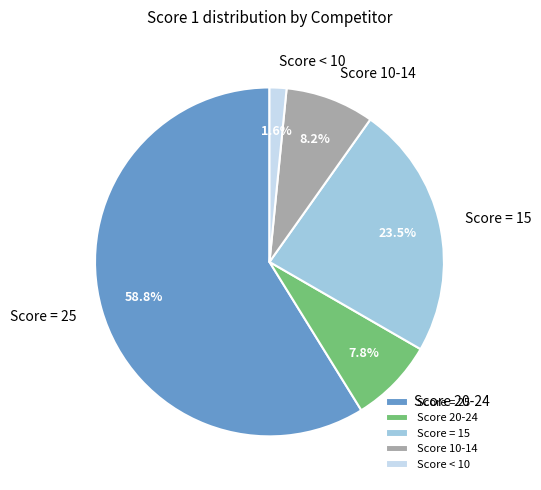

What is the total percentage of Score < 10 and Score 10-14?

9.8%